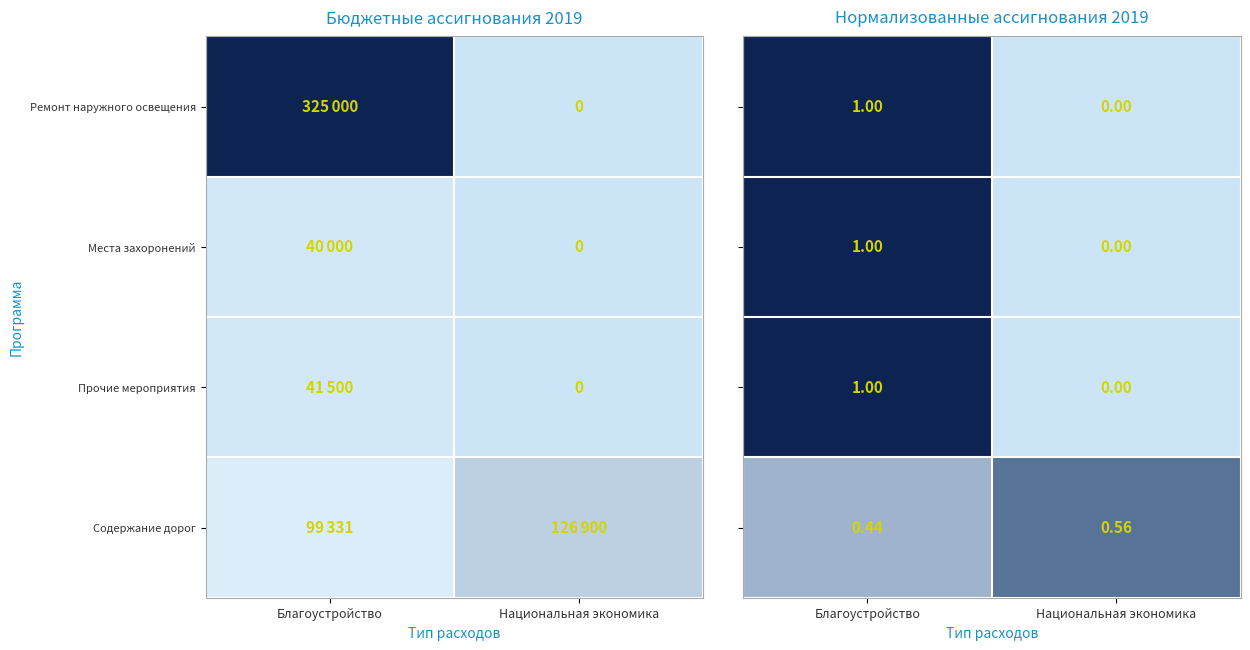

What is the minimum value for Содержание дорог?

0.4